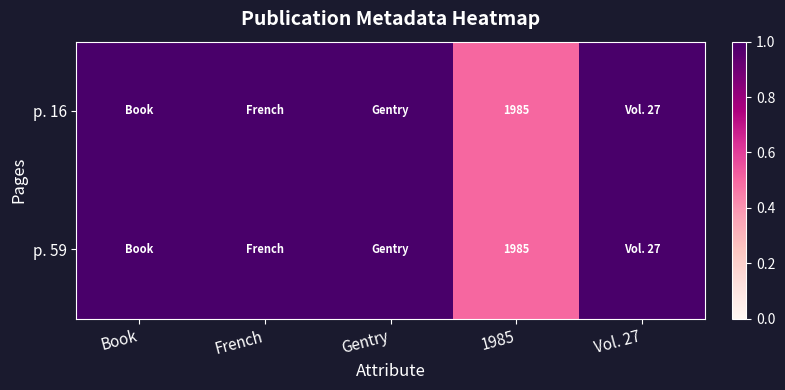

At which category is the sum across all series the highest?

Book